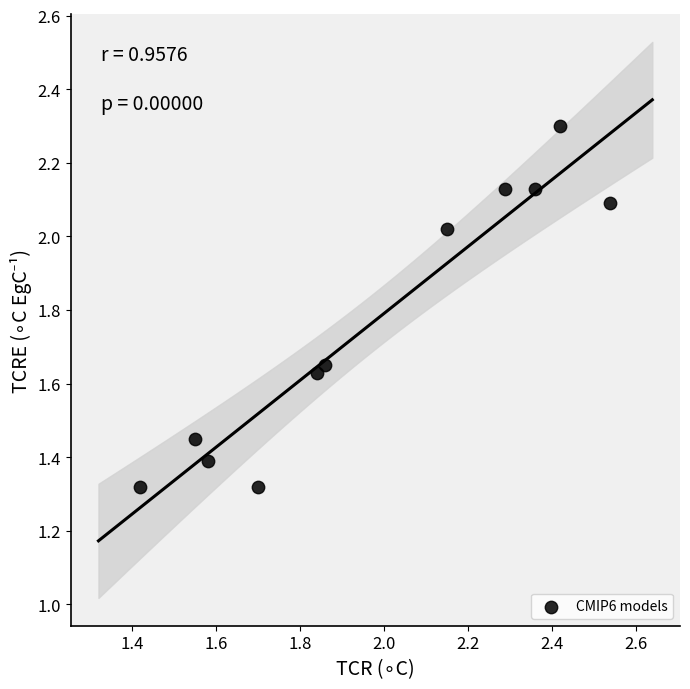

What is the range of X values (max minus min)?

1.1